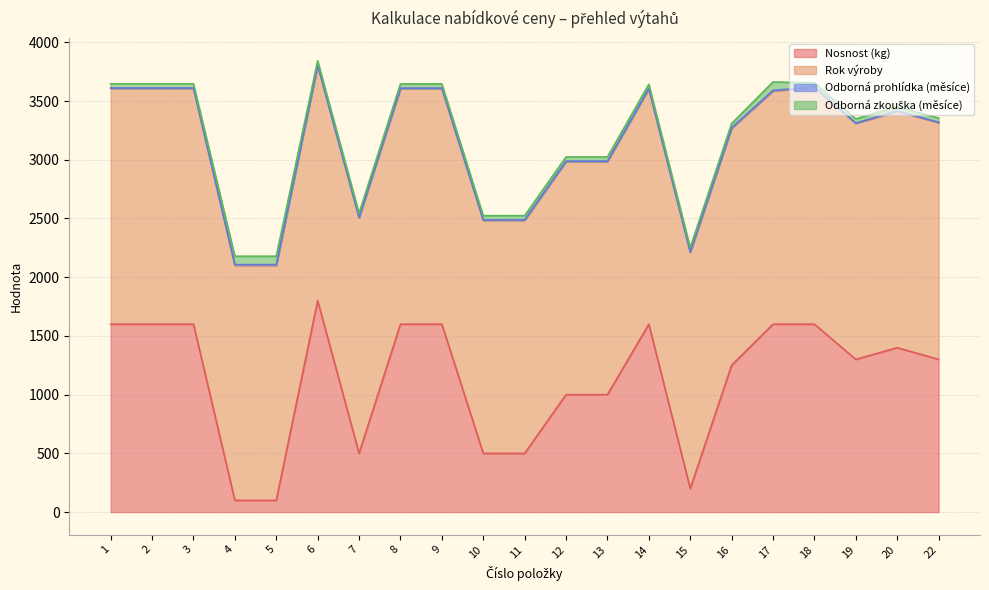

What is the value of the Nosnost (kg) point at the 3rd from the left?

1600